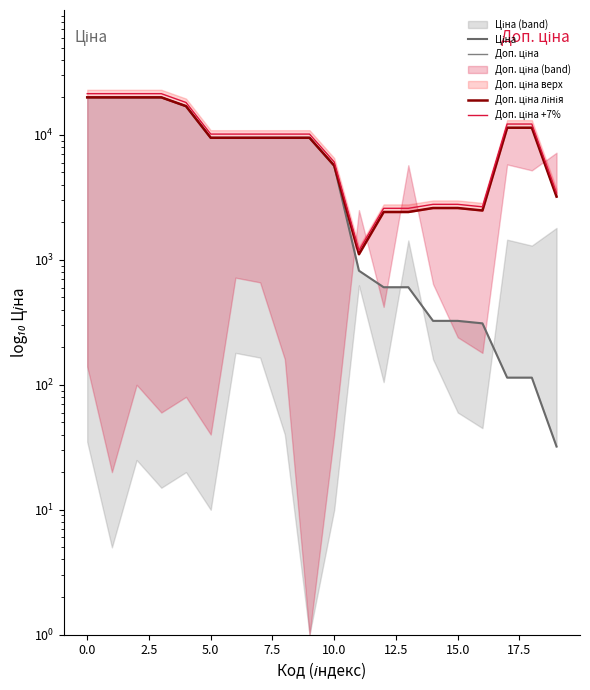

At how many categories does at least one series exceed 15536?

5